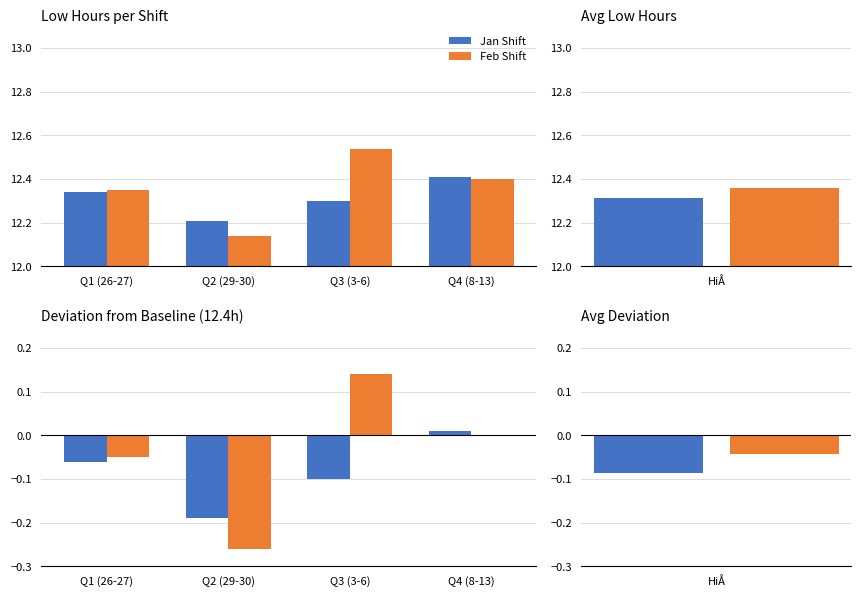

At Q2 (29-30), list the series in order from smallest to largest.

Feb Shift, Jan Shift